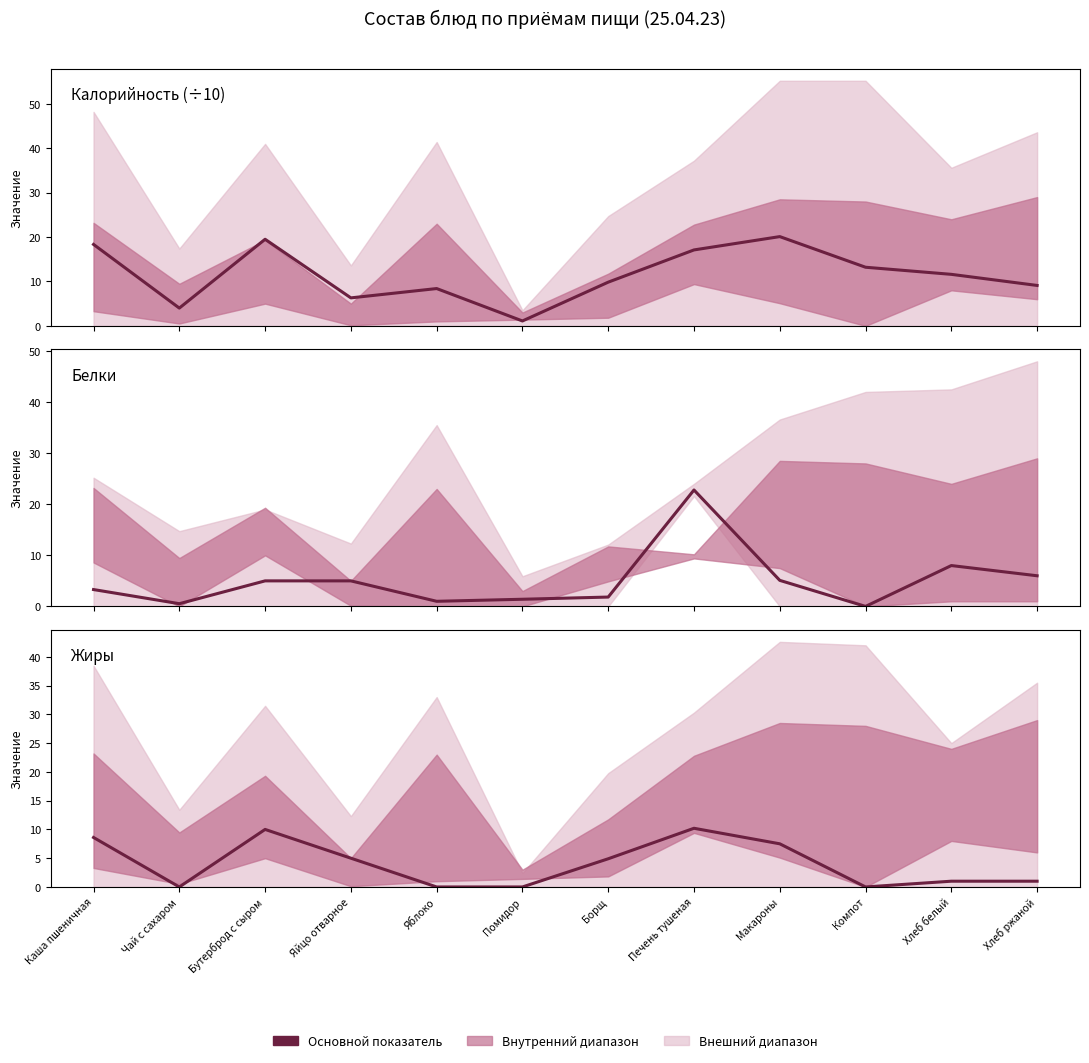

Between Макароны and Компот, which is larger?

Макароны